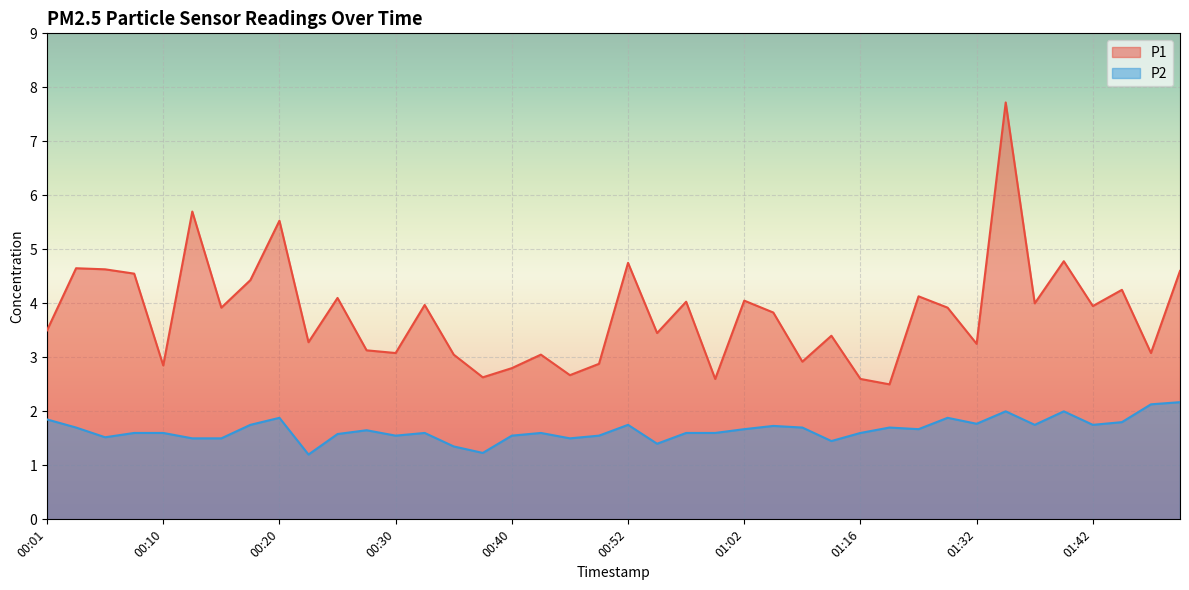

True or false: P2 has a value of 1.8 at 00:18.

True